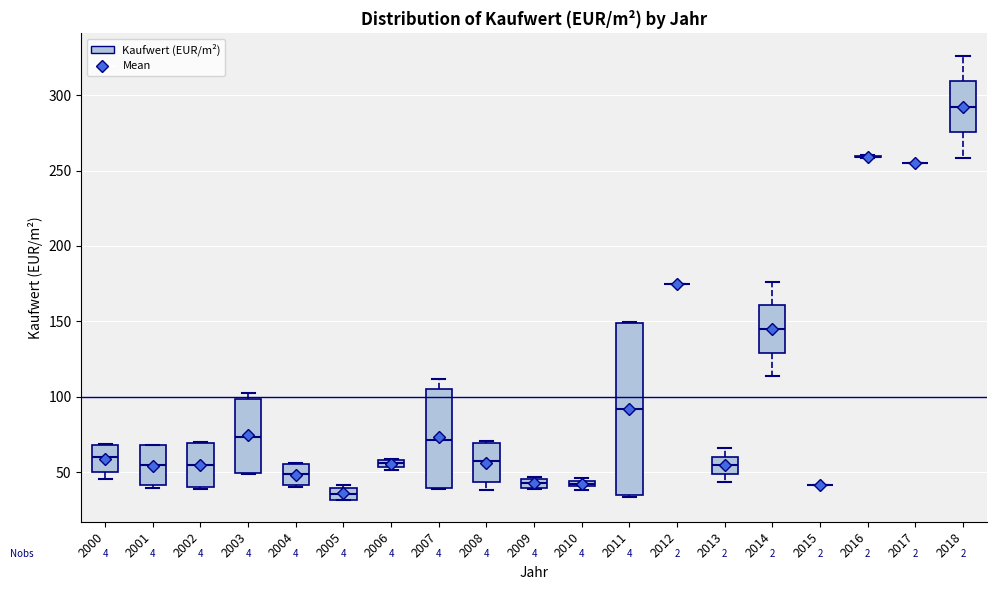

Where does the median line of the box at x = 2005 sit on the y-axis? The values are not printed on the chart, so give them approximately, as read against the axis.

35